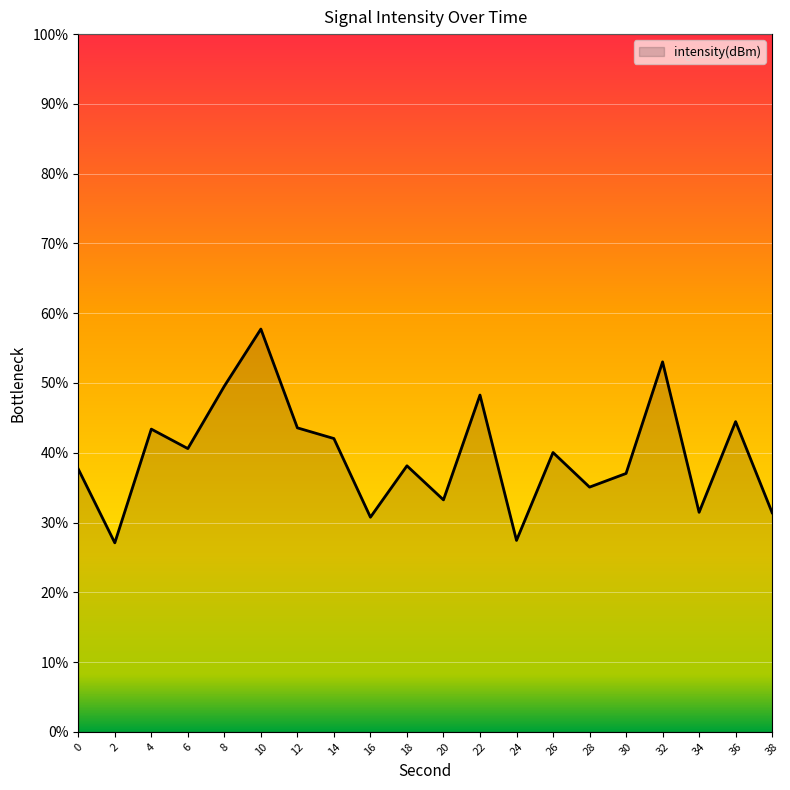

How many lines are shown in the chart?

1